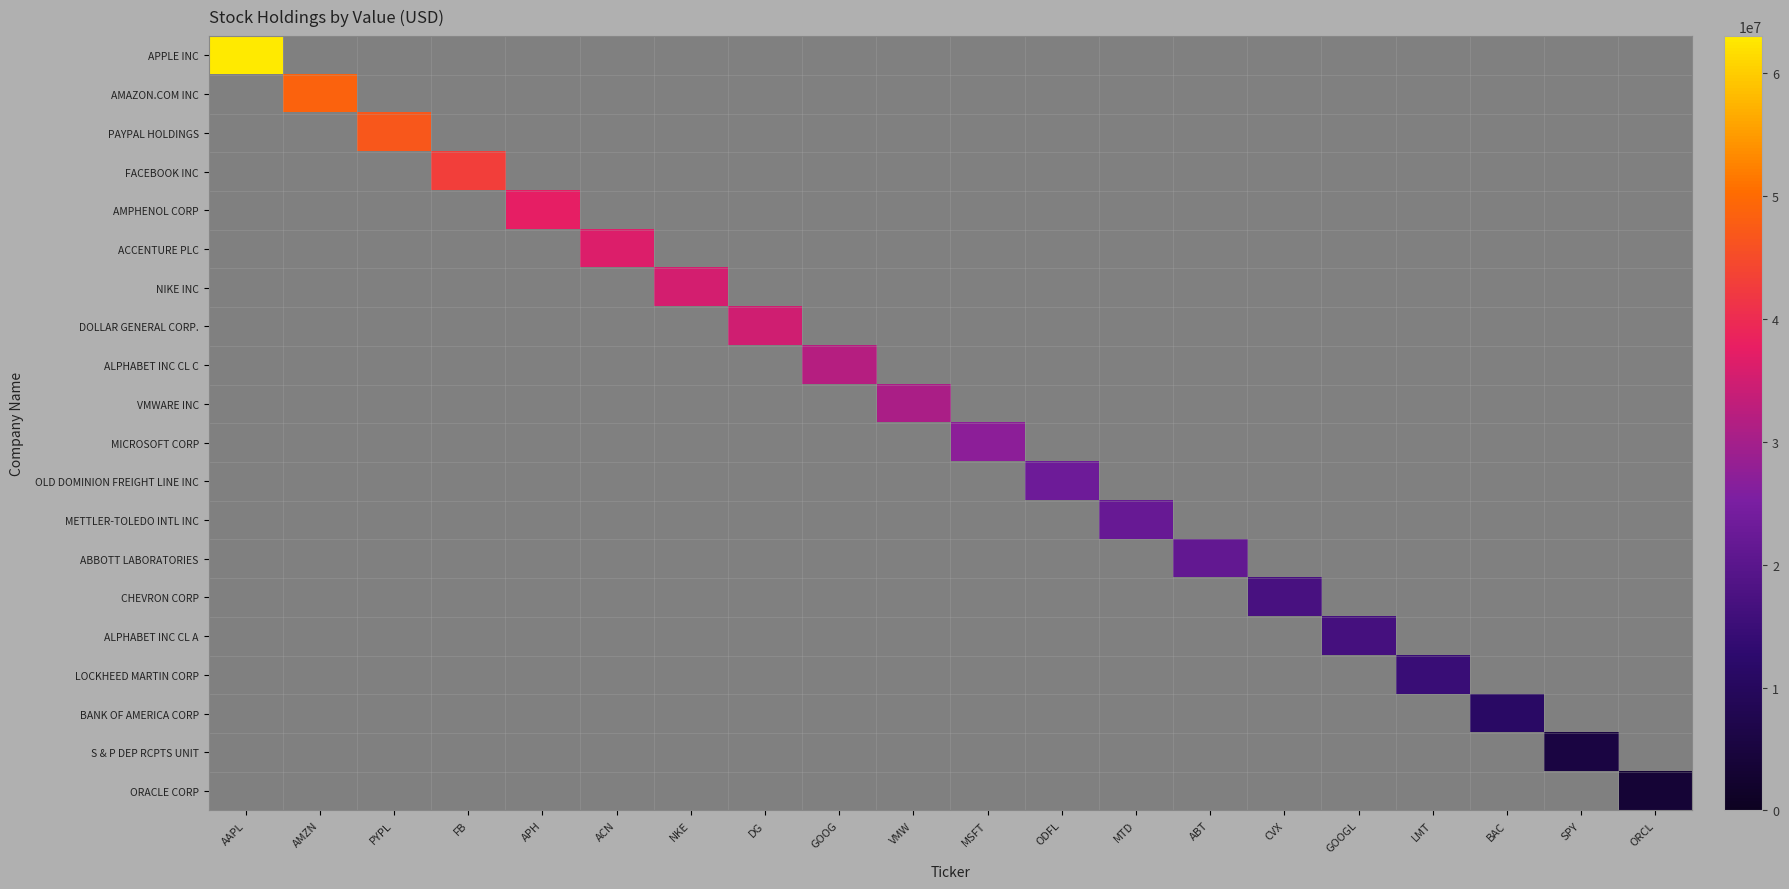

Reading left to right, extract all data points from this chart.

APPLE INC: AAPL=63024000	AMZN=0	PYPL=0	FB=0	APH=0	ACN=0	NKE=0	DG=0	GOOG=0	VMW=0	MSFT=0	ODFL=0	MTD=0	ABT=0	CVX=0	GOOGL=0	LMT=0	BAC=0	SPY=0	ORCL=0
AMAZON.COM INC: AAPL=0	AMZN=48737000	PYPL=0	FB=0	APH=0	ACN=0	NKE=0	DG=0	GOOG=0	VMW=0	MSFT=0	ODFL=0	MTD=0	ABT=0	CVX=0	GOOGL=0	LMT=0	BAC=0	SPY=0	ORCL=0
PAYPAL HOLDINGS: AAPL=0	AMZN=0	PYPL=46963000	FB=0	APH=0	ACN=0	NKE=0	DG=0	GOOG=0	VMW=0	MSFT=0	ODFL=0	MTD=0	ABT=0	CVX=0	GOOGL=0	LMT=0	BAC=0	SPY=0	ORCL=0
FACEBOOK INC: AAPL=0	AMZN=0	PYPL=0	FB=42889000	APH=0	ACN=0	NKE=0	DG=0	GOOG=0	VMW=0	MSFT=0	ODFL=0	MTD=0	ABT=0	CVX=0	GOOGL=0	LMT=0	BAC=0	SPY=0	ORCL=0
AMPHENOL CORP: AAPL=0	AMZN=0	PYPL=0	FB=0	APH=37445000	ACN=0	NKE=0	DG=0	GOOG=0	VMW=0	MSFT=0	ODFL=0	MTD=0	ABT=0	CVX=0	GOOGL=0	LMT=0	BAC=0	SPY=0	ORCL=0
ACCENTURE PLC: AAPL=0	AMZN=0	PYPL=0	FB=0	APH=0	ACN=36325000	NKE=0	DG=0	GOOG=0	VMW=0	MSFT=0	ODFL=0	MTD=0	ABT=0	CVX=0	GOOGL=0	LMT=0	BAC=0	SPY=0	ORCL=0
NIKE INC: AAPL=0	AMZN=0	PYPL=0	FB=0	APH=0	ACN=0	NKE=35280000	DG=0	GOOG=0	VMW=0	MSFT=0	ODFL=0	MTD=0	ABT=0	CVX=0	GOOGL=0	LMT=0	BAC=0	SPY=0	ORCL=0
DOLLAR GENERAL CORP.: AAPL=0	AMZN=0	PYPL=0	FB=0	APH=0	ACN=0	NKE=0	DG=34752000	GOOG=0	VMW=0	MSFT=0	ODFL=0	MTD=0	ABT=0	CVX=0	GOOGL=0	LMT=0	BAC=0	SPY=0	ORCL=0
ALPHABET INC CL C: AAPL=0	AMZN=0	PYPL=0	FB=0	APH=0	ACN=0	NKE=0	DG=0	GOOG=31939000	VMW=0	MSFT=0	ODFL=0	MTD=0	ABT=0	CVX=0	GOOGL=0	LMT=0	BAC=0	SPY=0	ORCL=0
VMWARE INC: AAPL=0	AMZN=0	PYPL=0	FB=0	APH=0	ACN=0	NKE=0	DG=0	GOOG=0	VMW=30632000	MSFT=0	ODFL=0	MTD=0	ABT=0	CVX=0	GOOGL=0	LMT=0	BAC=0	SPY=0	ORCL=0
MICROSOFT CORP: AAPL=0	AMZN=0	PYPL=0	FB=0	APH=0	ACN=0	NKE=0	DG=0	GOOG=0	VMW=0	MSFT=27281000	ODFL=0	MTD=0	ABT=0	CVX=0	GOOGL=0	LMT=0	BAC=0	SPY=0	ORCL=0
OLD DOMINION FREIGHT LINE INC: AAPL=0	AMZN=0	PYPL=0	FB=0	APH=0	ACN=0	NKE=0	DG=0	GOOG=0	VMW=0	MSFT=0	ODFL=23108000	MTD=0	ABT=0	CVX=0	GOOGL=0	LMT=0	BAC=0	SPY=0	ORCL=0
METTLER-TOLEDO INTL INC: AAPL=0	AMZN=0	PYPL=0	FB=0	APH=0	ACN=0	NKE=0	DG=0	GOOG=0	VMW=0	MSFT=0	ODFL=0	MTD=22151000	ABT=0	CVX=0	GOOGL=0	LMT=0	BAC=0	SPY=0	ORCL=0
ABBOTT LABORATORIES: AAPL=0	AMZN=0	PYPL=0	FB=0	APH=0	ACN=0	NKE=0	DG=0	GOOG=0	VMW=0	MSFT=0	ODFL=0	MTD=0	ABT=21363000	CVX=0	GOOGL=0	LMT=0	BAC=0	SPY=0	ORCL=0
CHEVRON CORP: AAPL=0	AMZN=0	PYPL=0	FB=0	APH=0	ACN=0	NKE=0	DG=0	GOOG=0	VMW=0	MSFT=0	ODFL=0	MTD=0	ABT=0	CVX=17150000	GOOGL=0	LMT=0	BAC=0	SPY=0	ORCL=0
ALPHABET INC CL A: AAPL=0	AMZN=0	PYPL=0	FB=0	APH=0	ACN=0	NKE=0	DG=0	GOOG=0	VMW=0	MSFT=0	ODFL=0	MTD=0	ABT=0	CVX=0	GOOGL=16673000	LMT=0	BAC=0	SPY=0	ORCL=0
LOCKHEED MARTIN CORP: AAPL=0	AMZN=0	PYPL=0	FB=0	APH=0	ACN=0	NKE=0	DG=0	GOOG=0	VMW=0	MSFT=0	ODFL=0	MTD=0	ABT=0	CVX=0	GOOGL=0	LMT=14603000	BAC=0	SPY=0	ORCL=0
BANK OF AMERICA CORP: AAPL=0	AMZN=0	PYPL=0	FB=0	APH=0	ACN=0	NKE=0	DG=0	GOOG=0	VMW=0	MSFT=0	ODFL=0	MTD=0	ABT=0	CVX=0	GOOGL=0	LMT=0	BAC=11142000	SPY=0	ORCL=0
S & P DEP RCPTS UNIT: AAPL=0	AMZN=0	PYPL=0	FB=0	APH=0	ACN=0	NKE=0	DG=0	GOOG=0	VMW=0	MSFT=0	ODFL=0	MTD=0	ABT=0	CVX=0	GOOGL=0	LMT=0	BAC=0	SPY=5585000	ORCL=0
ORACLE CORP: AAPL=0	AMZN=0	PYPL=0	FB=0	APH=0	ACN=0	NKE=0	DG=0	GOOG=0	VMW=0	MSFT=0	ODFL=0	MTD=0	ABT=0	CVX=0	GOOGL=0	LMT=0	BAC=0	SPY=0	ORCL=3508000